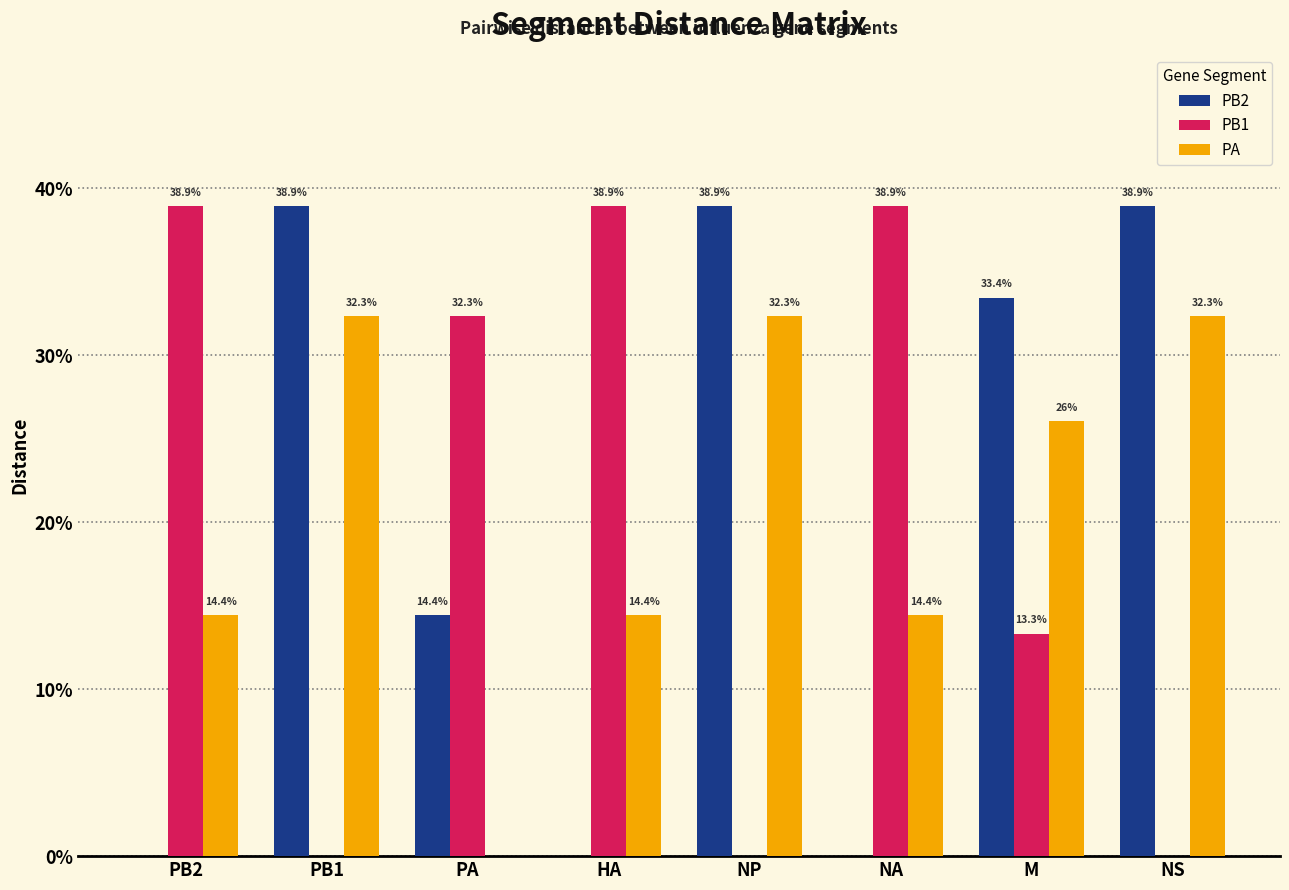

Does the chart contain stacked bars?

No